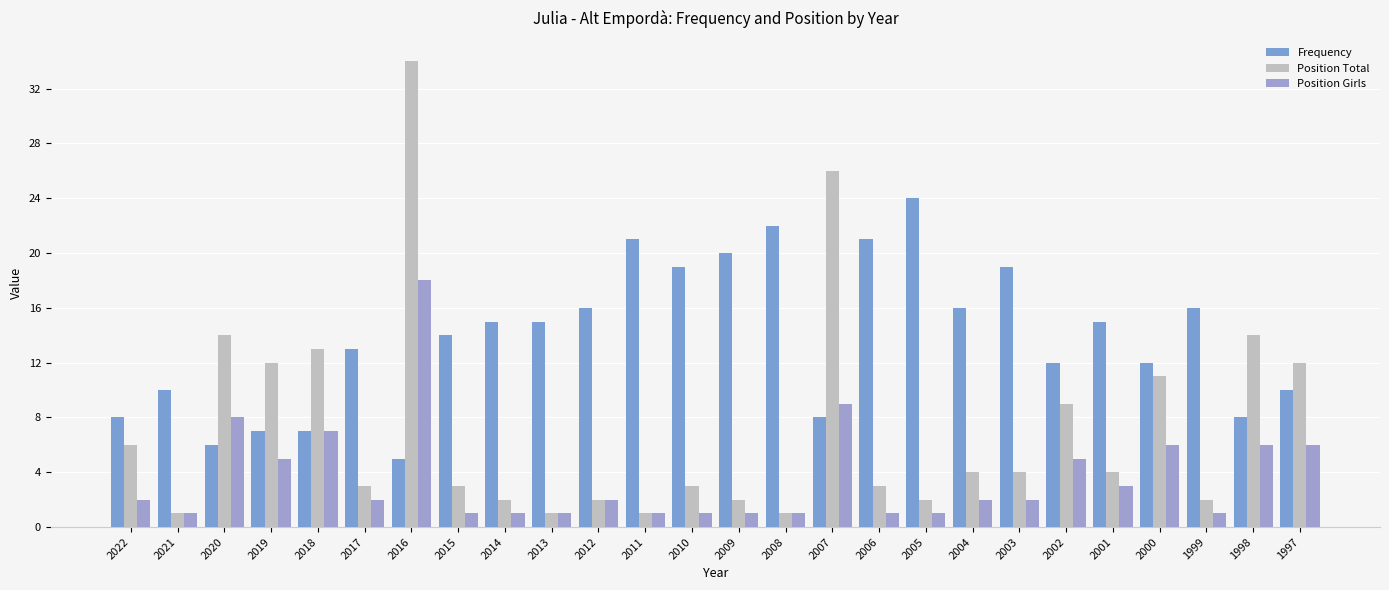

What is the spread (max minus min) of values at 1997?

6